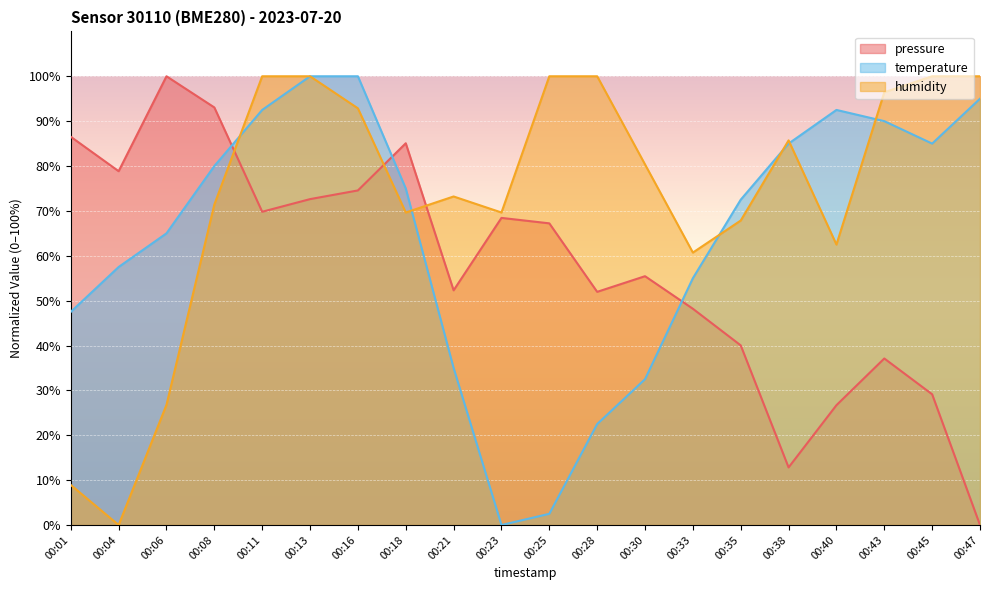

At which label does humidity reach its minimum?

00:04